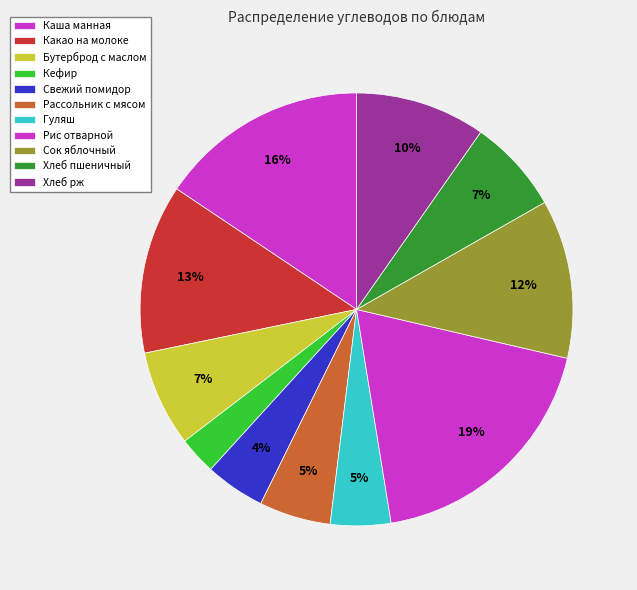

True or false: Гуляш accounts for 1% of the total.

False